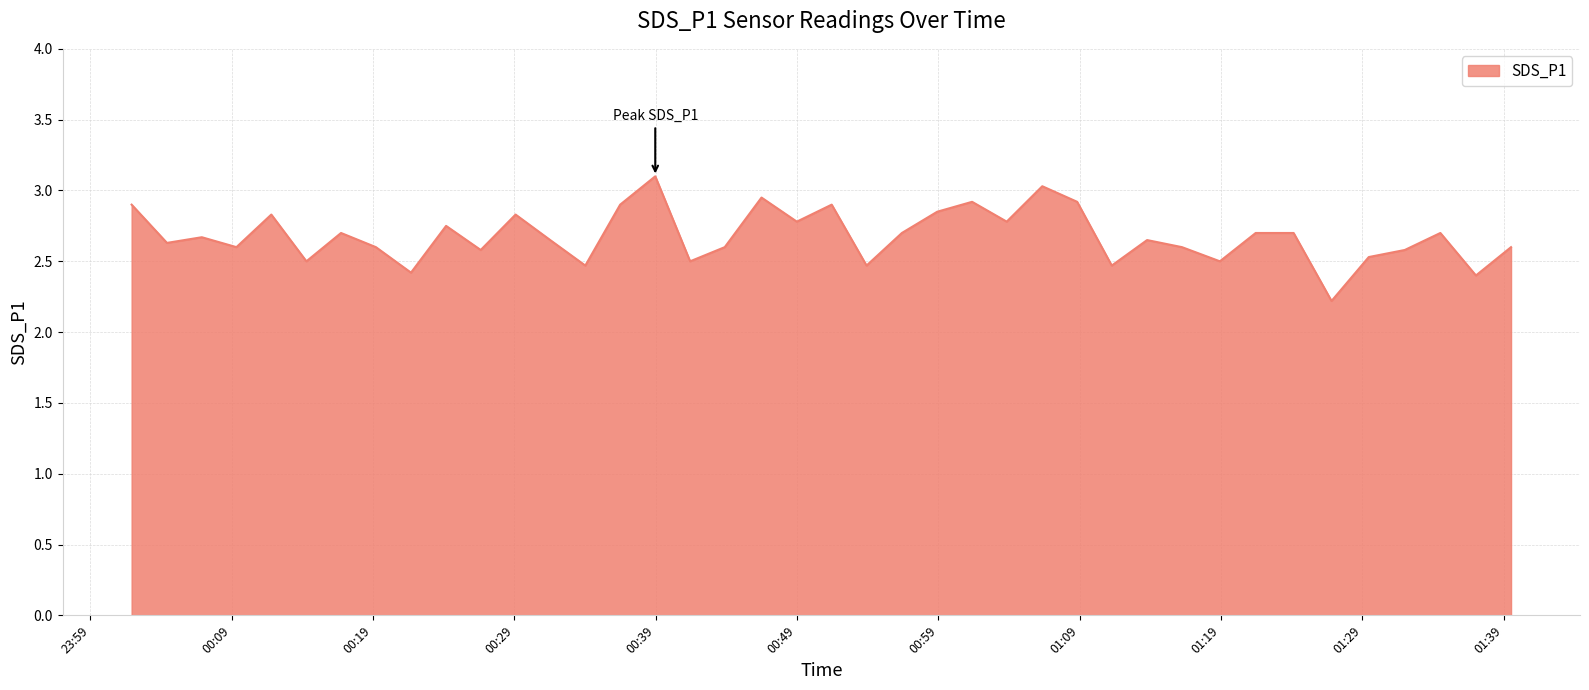

What is the maximum value shown in the chart?

3.1